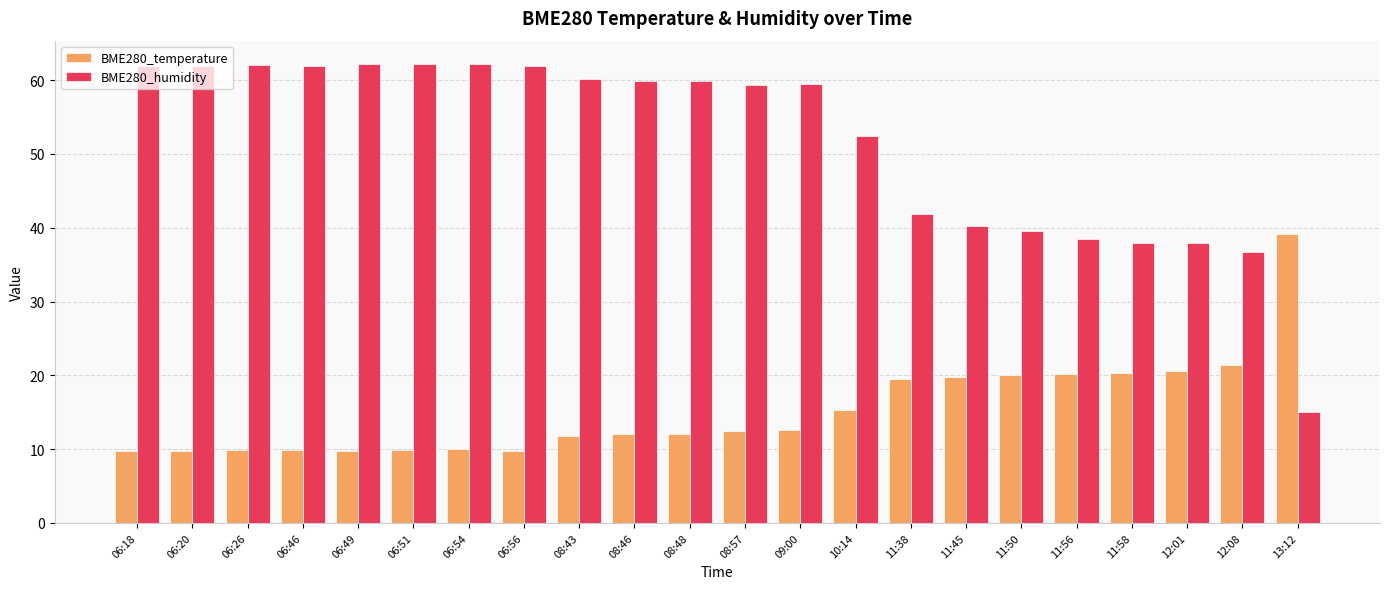

Between 11:38 and 12:08, which series saw the biggest shift?

BME280_humidity